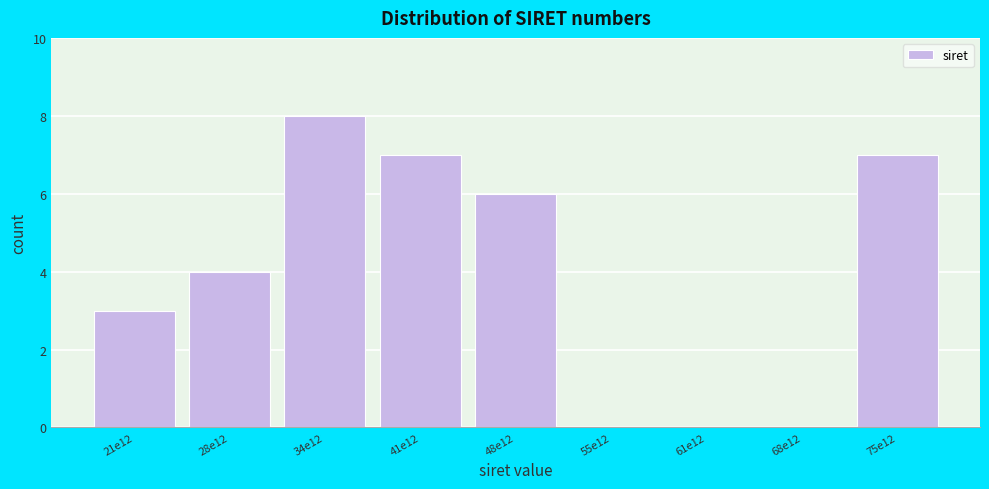

Reading left to right, what are all the values shown in this chart?

21e12=3	28e12=4	34e12=8	41e12=7	48e12=6	55e12=0	61e12=0	68e12=0	75e12=7